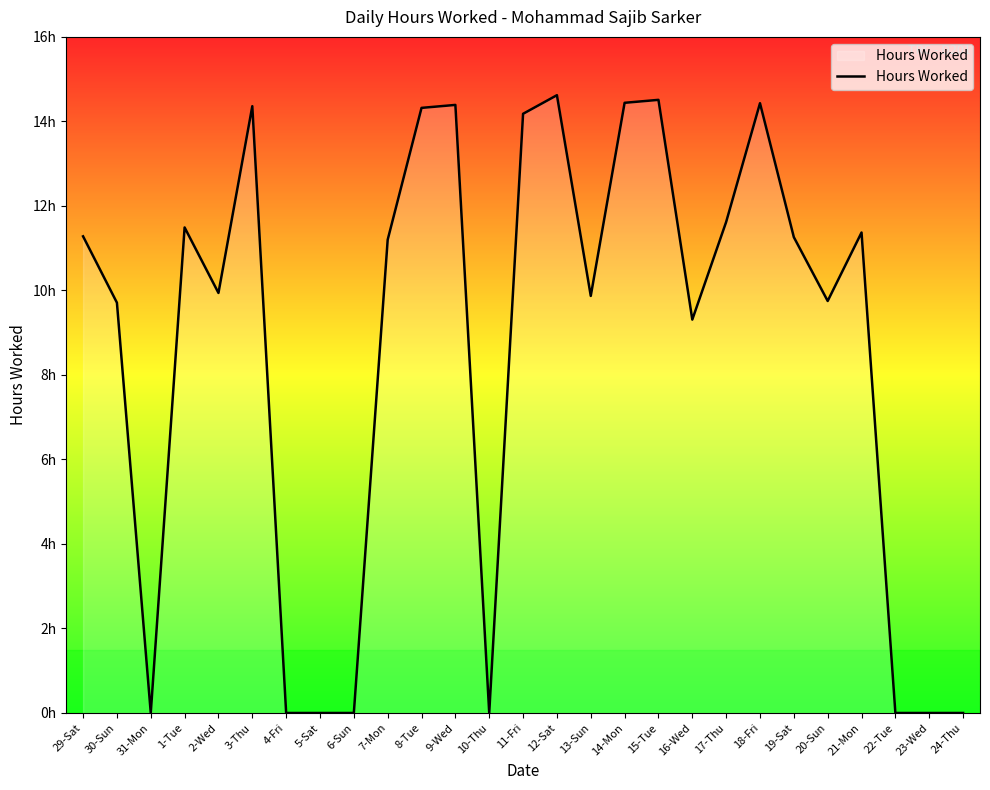

What is the ratio of the value at 29-Sat to the value at 16-Wed?

1.2